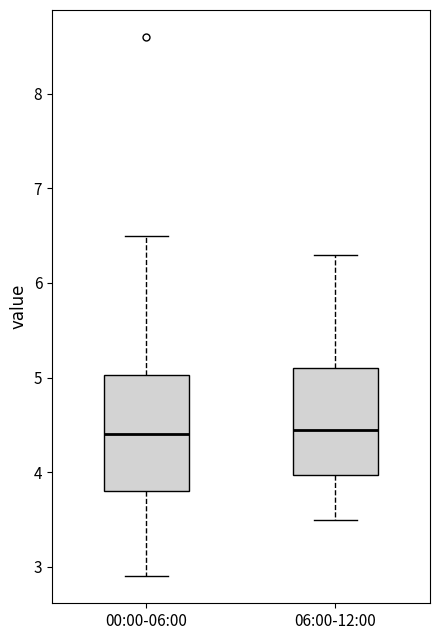

Reading left to right, read every box against the y-axis: the position of its median line, the range the box covers, and the ends of its whiskers. The values are not printed on the chart, so give them approximately, as read against the axis.

00:00-06:00: median 4.4, box 3.8 to 5.0, whiskers 2.9 to 6.5
06:00-12:00: median 4.5, box 4.0 to 5.1, whiskers 3.5 to 6.3